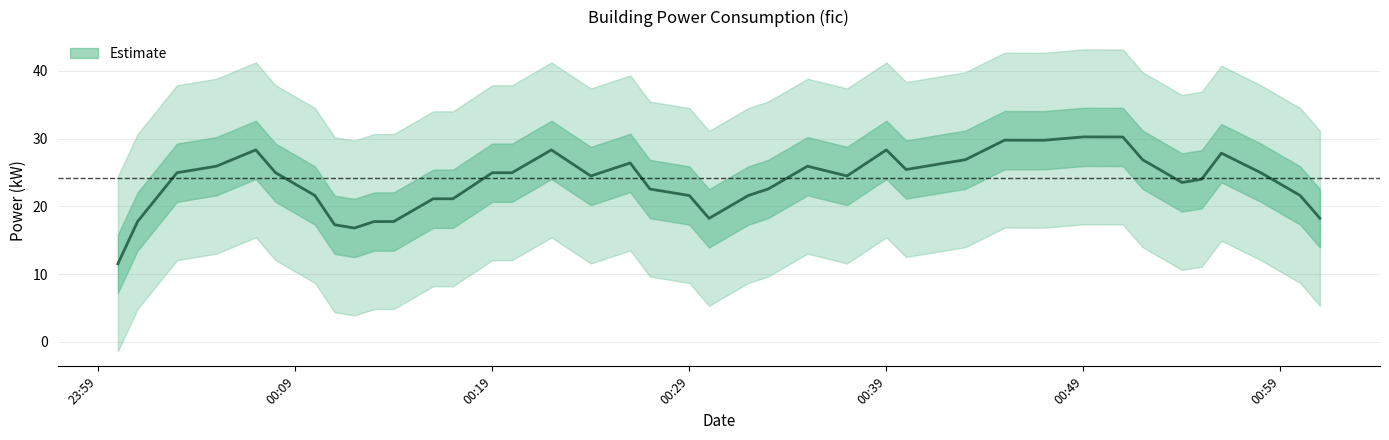

What is the label of the 28th point from the right?

2023-03-27T00:17:00